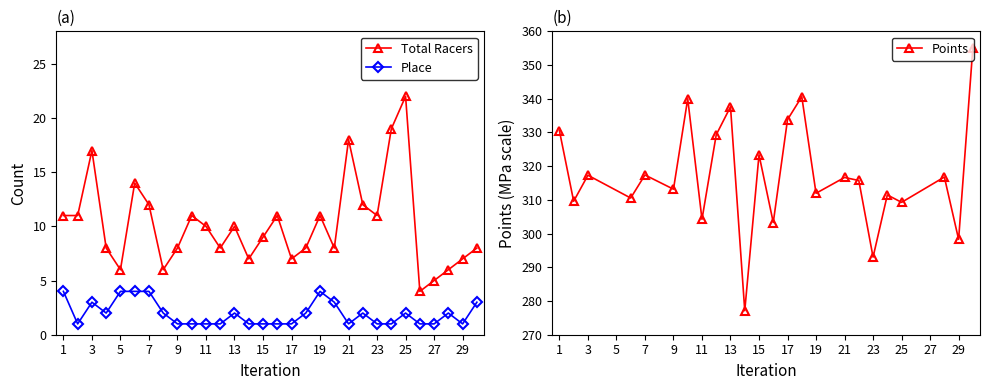

How many lines are shown in the chart?

2